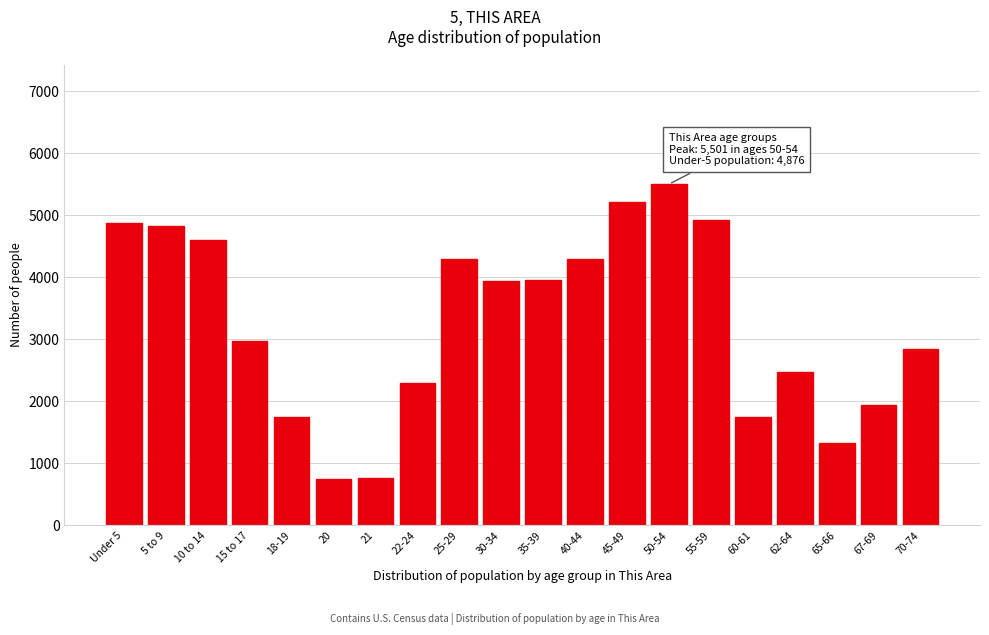

What is the ratio of the value at 50-54 to the value at 67-69?

2.8